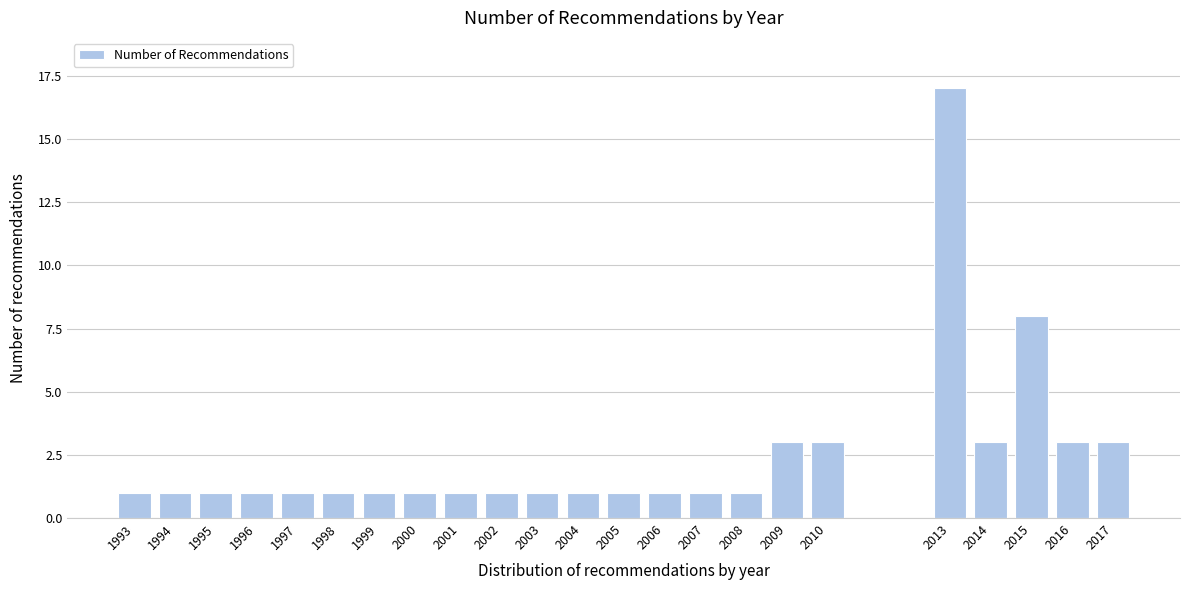

Reading left to right, extract all data points from this chart.

1	1	1	1	1	1	1	1	1	1	1	1	1	1	1	1	3	3	17	3	8	3	3